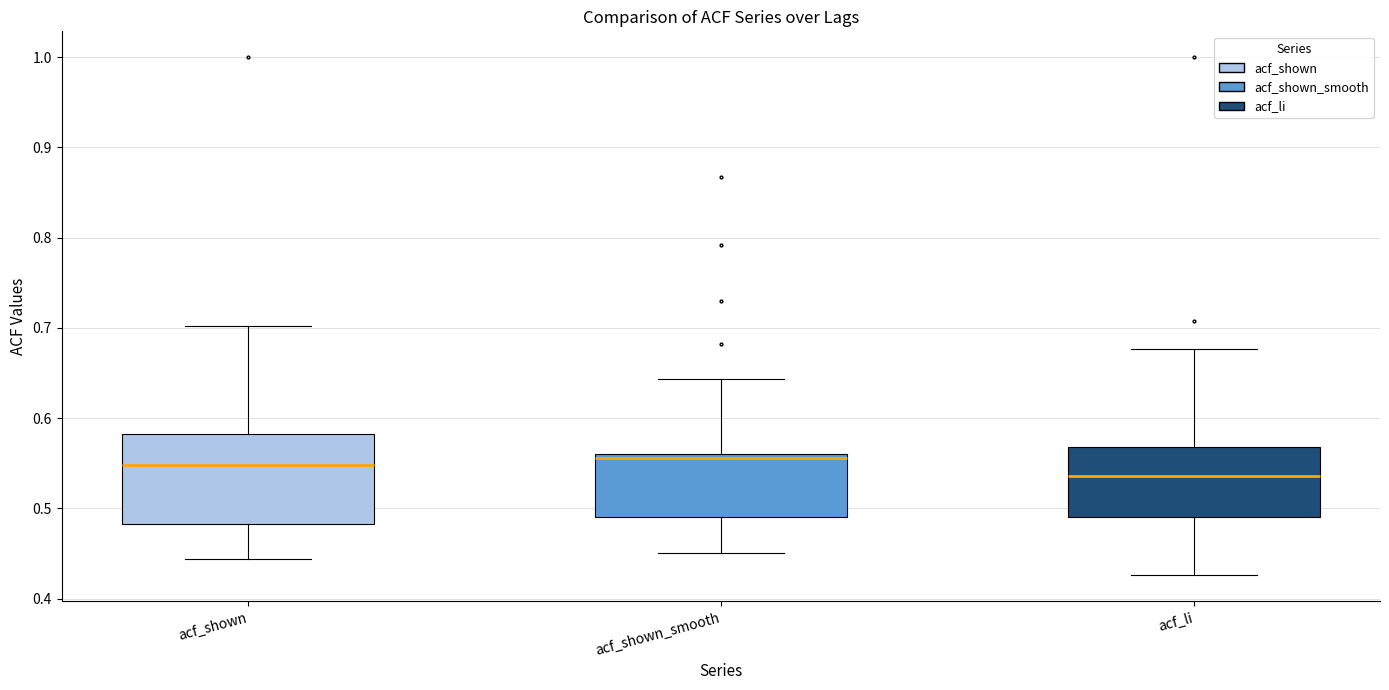

Reading left to right, transcribe this box plot: for each box, give where its median line is, the range the box spans, and where its two whiskers end, as read against the y-axis. The values are not printed on the chart, so give them approximately, as read against the axis.

acf_shown: median 0.55, box 0.48 to 0.58, whiskers 0.44 to 0.70
acf_shown_smooth: median 0.56 (just below the box's upper edge), box 0.49 to 0.56, whiskers 0.45 to 0.64
acf_li: median 0.54, box 0.49 to 0.57, whiskers 0.43 to 0.68